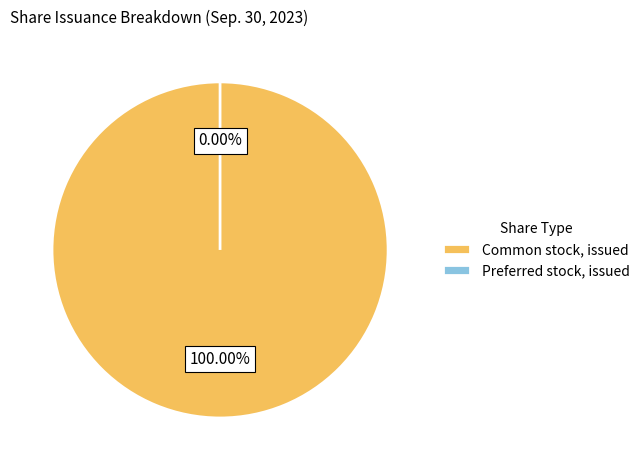

Combined, what portion of the pie is Common stock, issued (in shares) and Preferred stock, issued (in shares)?

100.0%